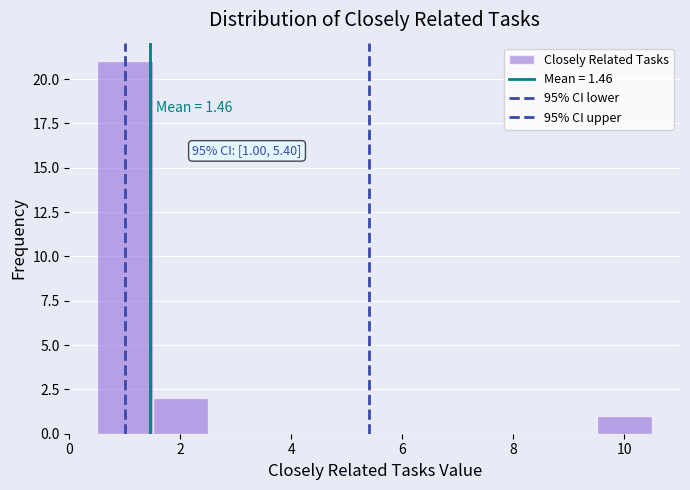

Over which range of the x-axis is the bar tallest?

0.5 to 1.5